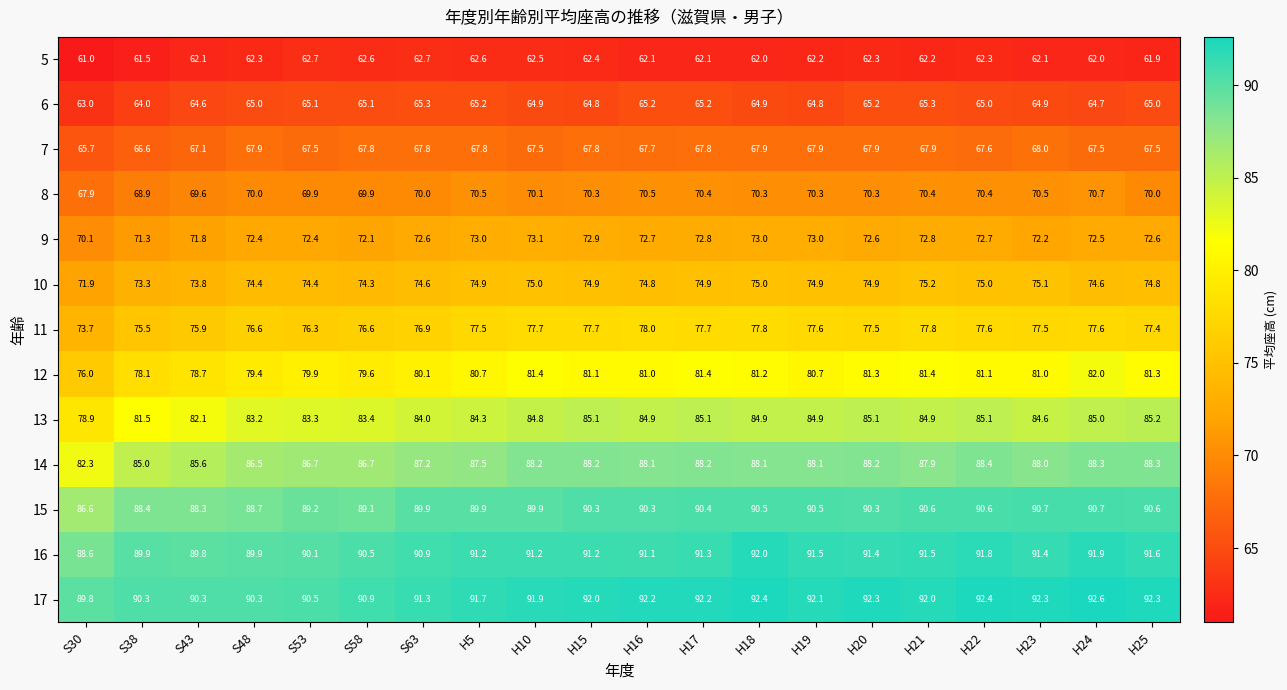

Count the number of categories in the chart.

20